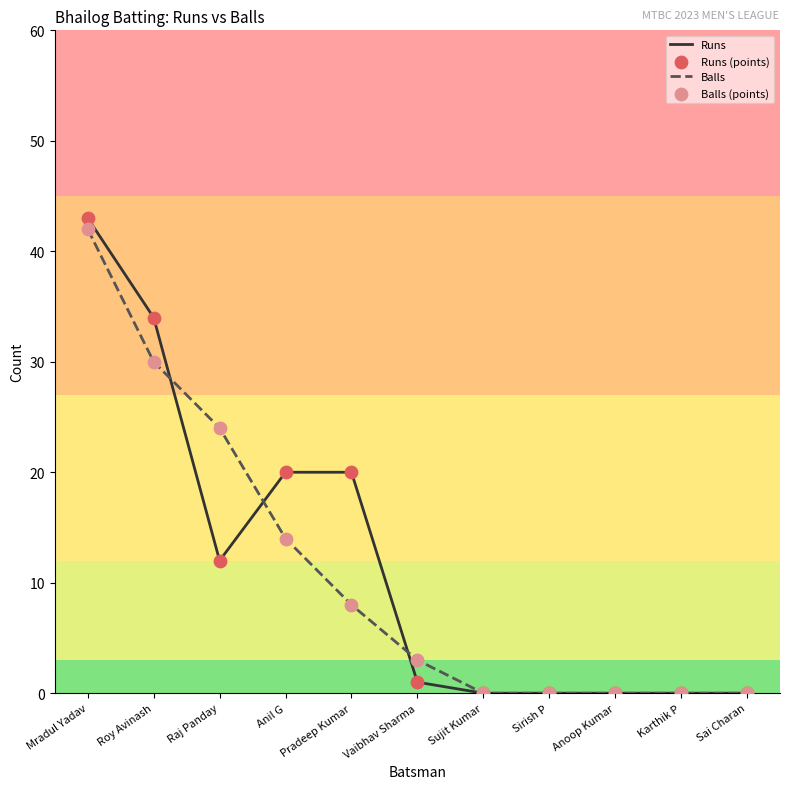

Which series changed the most between Mradul Yadav and Sirish P?

Runs